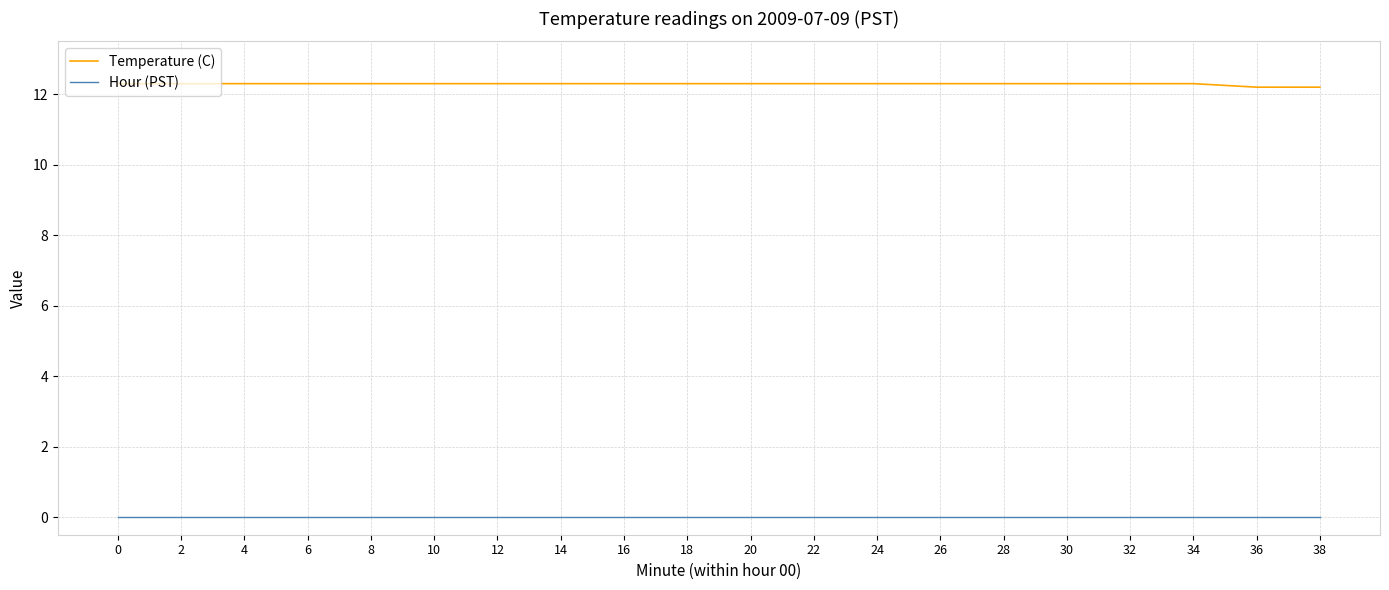

The Hour (PST) series shows 0.0 at 36. True or false?

True